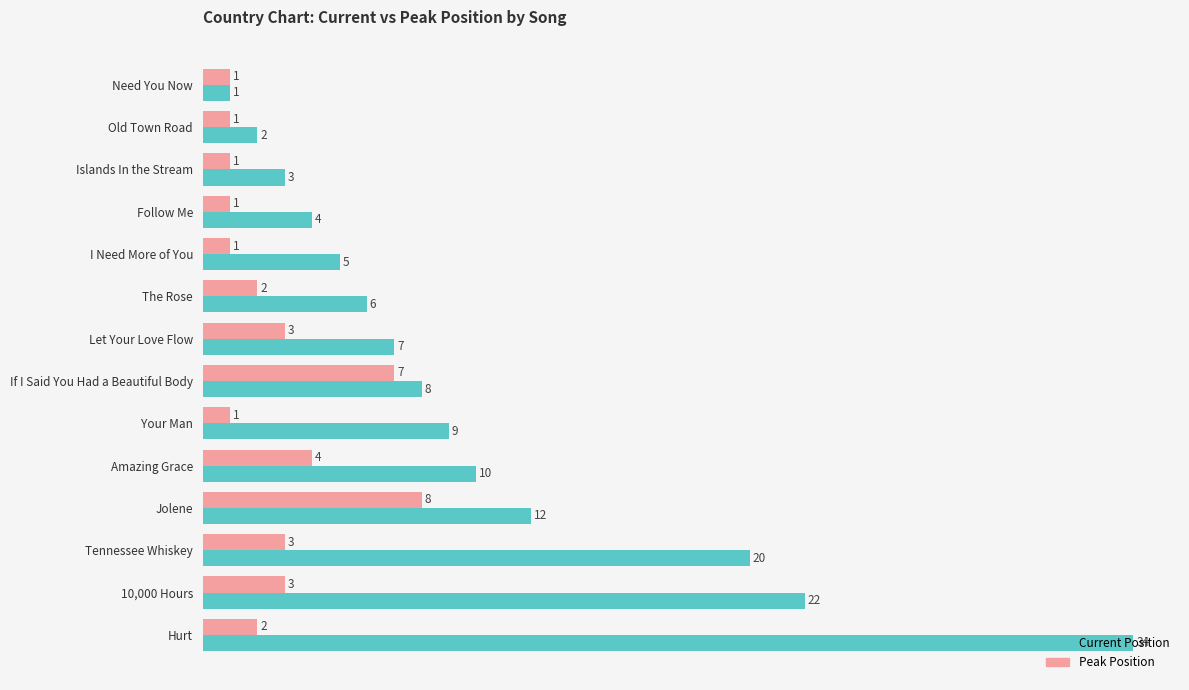

At I Need More of You, list the series in order from smallest to largest.

Peak Position, Current Position